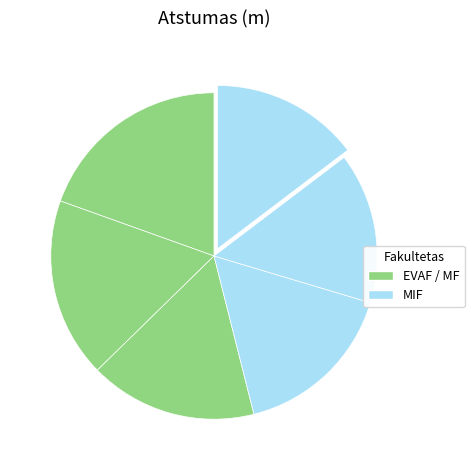

How many segments does this pie chart have?

6